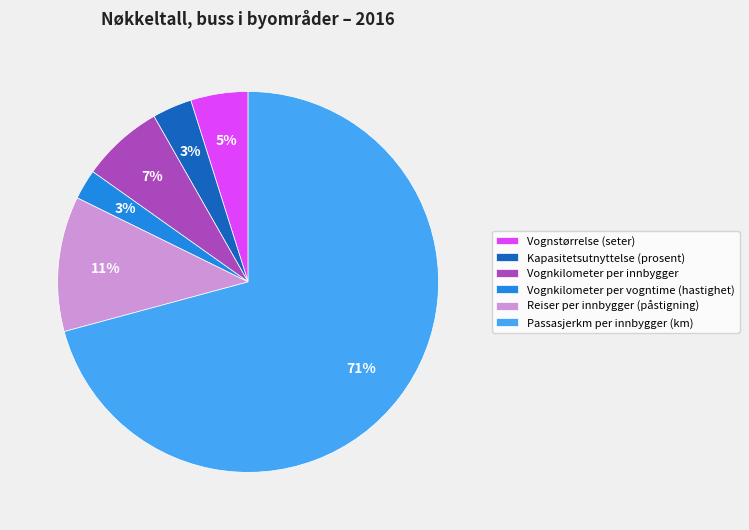

Combined, do Reiser per innbygger (påstigning) and Passasjerkm per innbygger (km) account for over 50%?

Yes